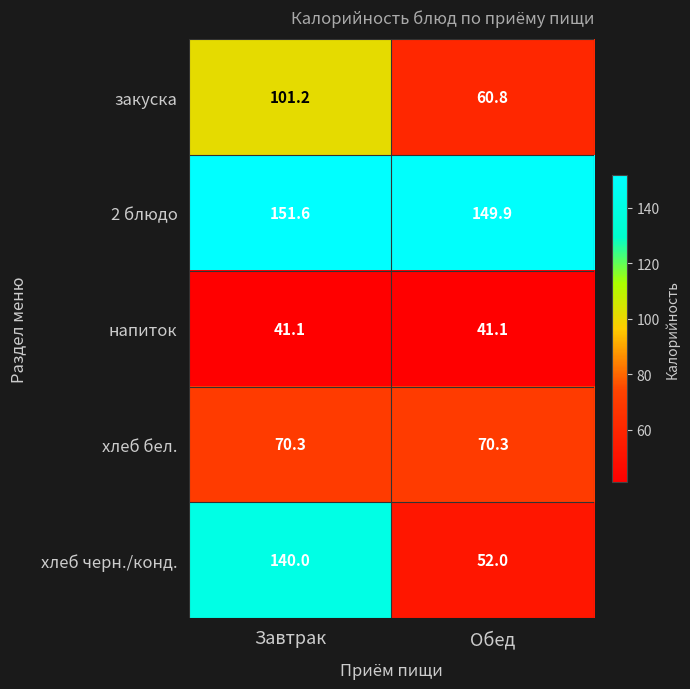

Where does the закуска series first go above 101?

Завтрак